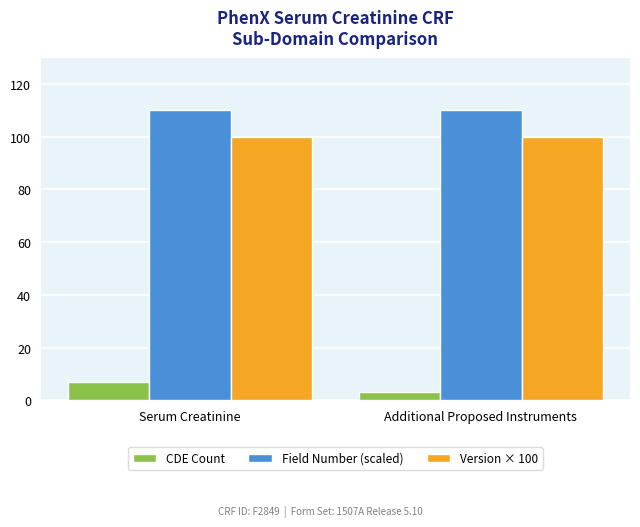

What is the sum of all CDE Count values?

10.0